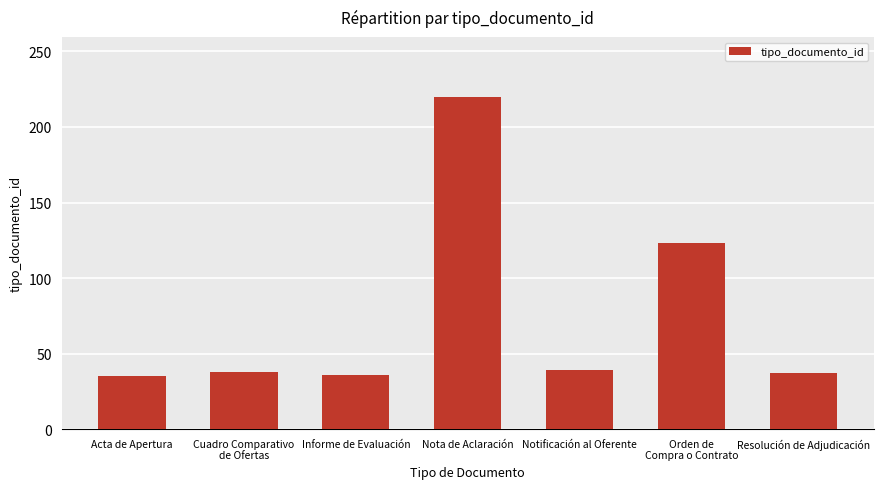

Between Orden de
Compra o Contrato and Cuadro Comparativo
de Ofertas, which is larger?

Orden de
Compra o Contrato